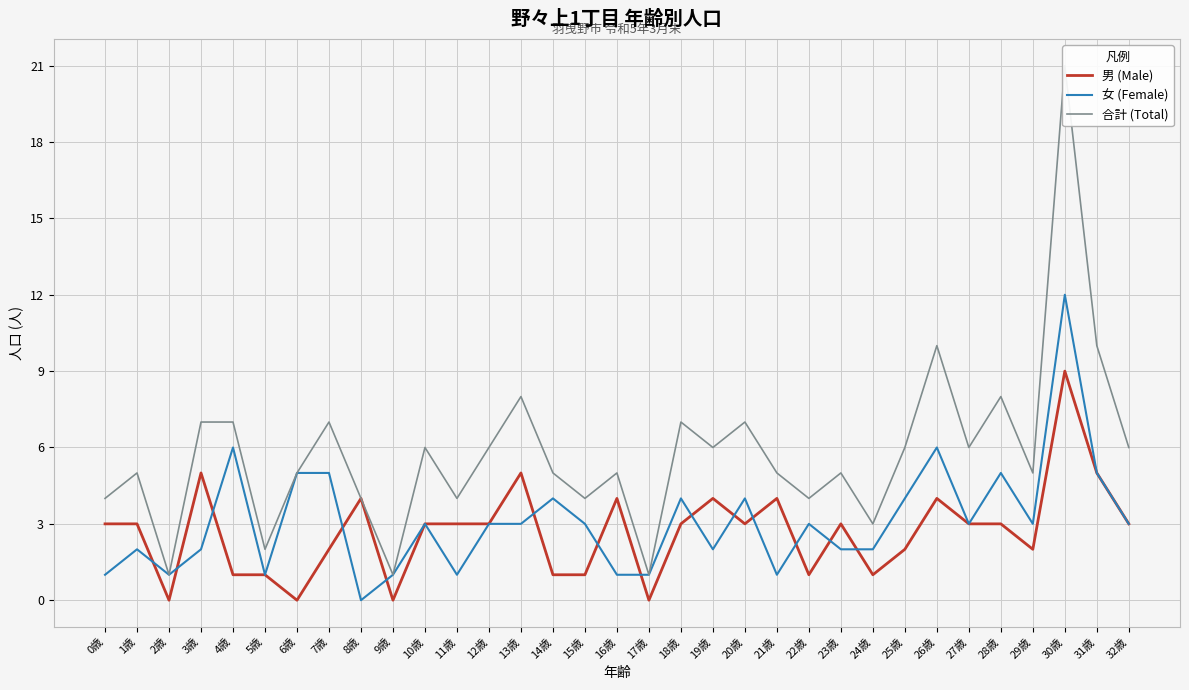

At which category does the chart reach its minimum across all series?

2歳